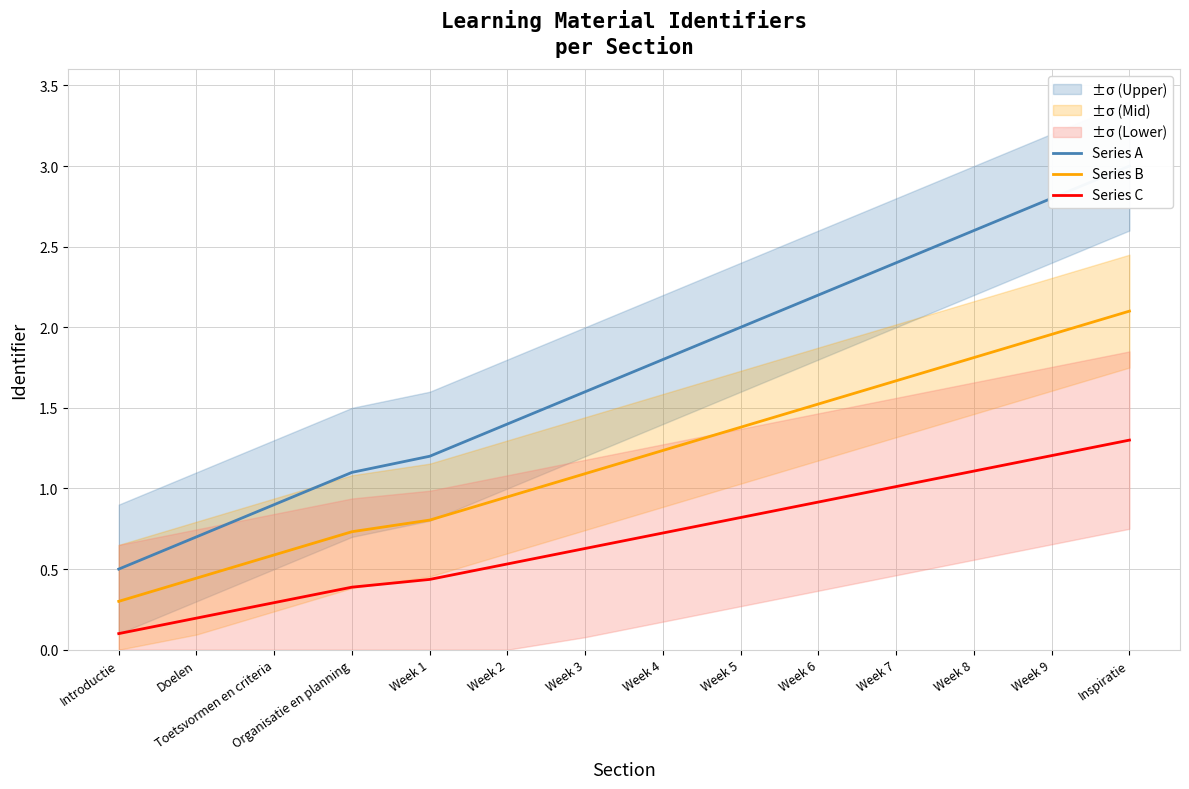

Reading left to right, list all the values displayed in this chart.

Series A: 0.5	0.7	0.9	1.1	1.2	1.4	1.6	1.8	2.0	2.2	2.4	2.6	2.8	3.0
Series B: 0.3	0.4	0.6	0.7	0.8	0.9	1.1	1.2	1.4	1.5	1.7	1.8	2.0	2.1
Series C: 0.1	0.2	0.3	0.4	0.4	0.5	0.6	0.7	0.8	0.9	1.0	1.1	1.2	1.3